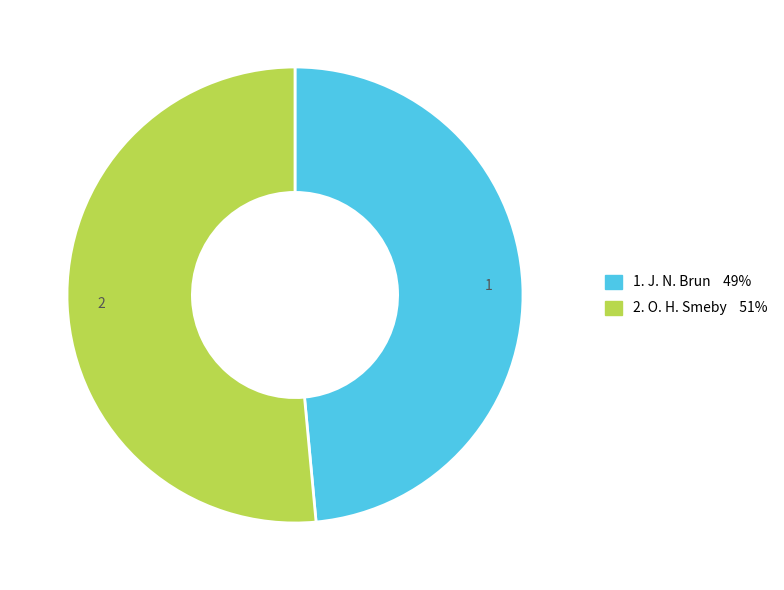

Does any single category account for the majority?

Yes